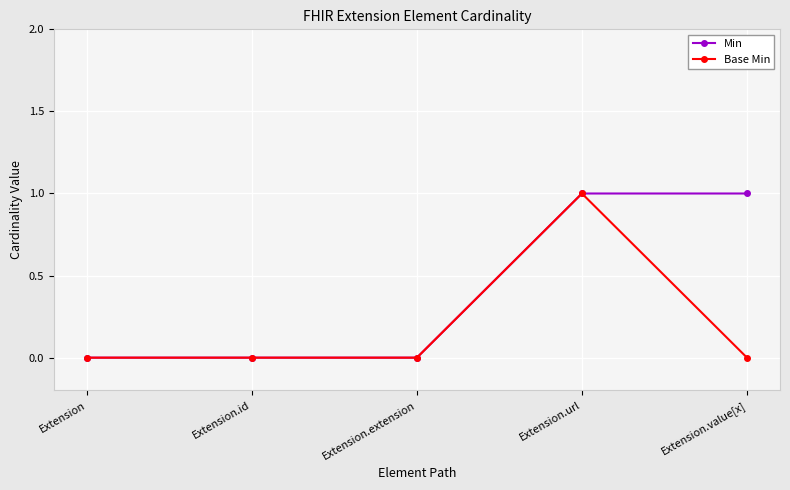

Which series has the largest total across all categories?

Min